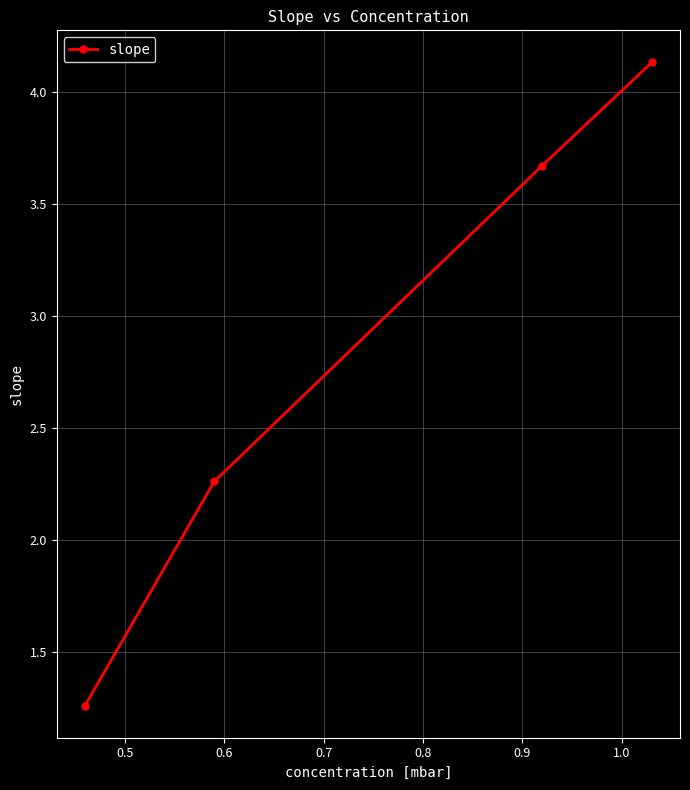

Does the chart display data point markers on the line(s)?

Yes